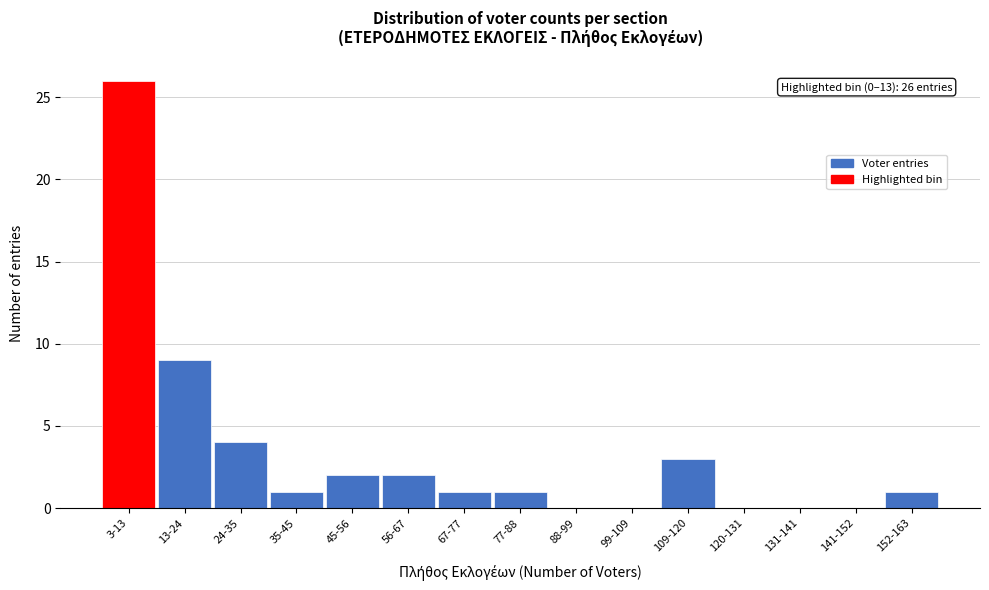

Reading left to right, transcribe all the data shown in this chart.

3-13=26	13-24=9	24-35=4	35-45=1	45-56=2	56-67=2	67-77=1	77-88=1	88-99=0	99-109=0	109-120=3	120-131=0	131-141=0	141-152=0	152-163=1